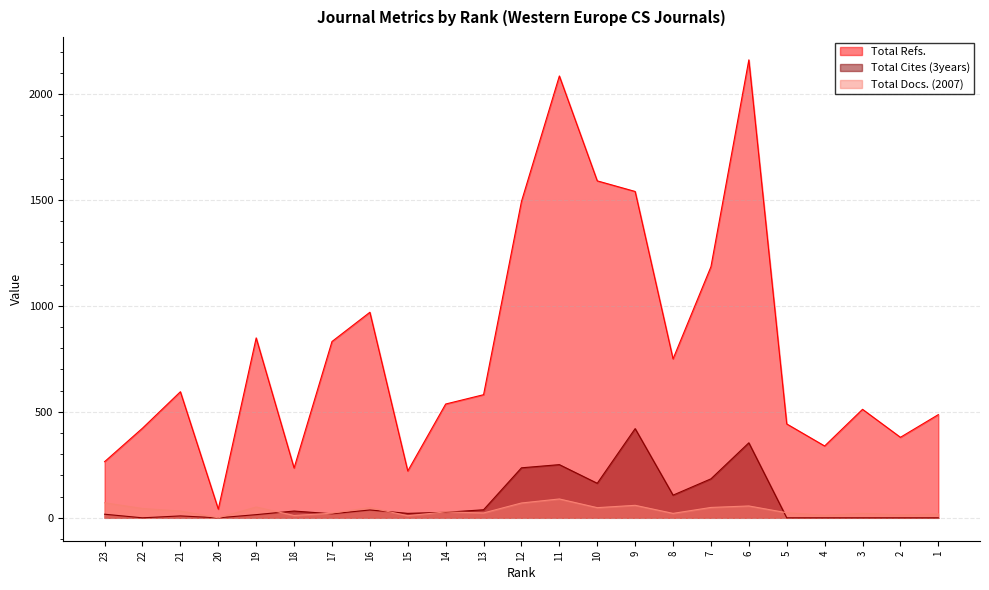

What is the difference between the Total Docs. (2007) values at 2 and 19?

37